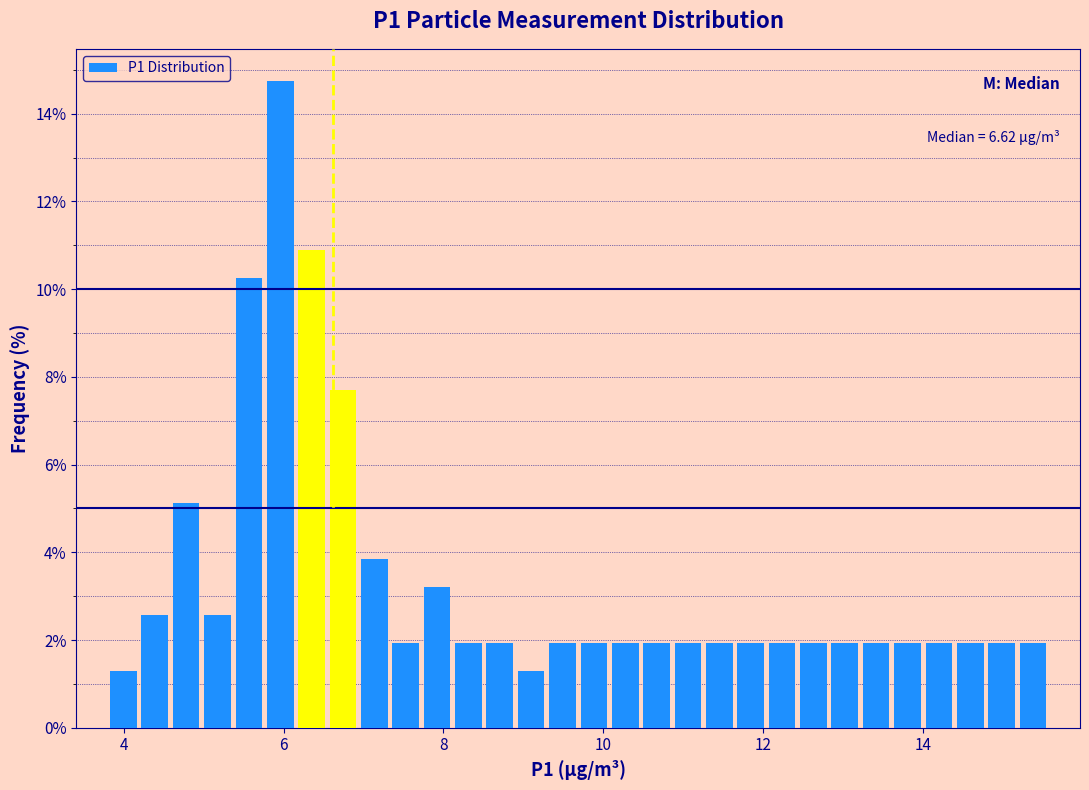

Read against the x-axis, roughly where is the centre of the tallest bar?

6.0